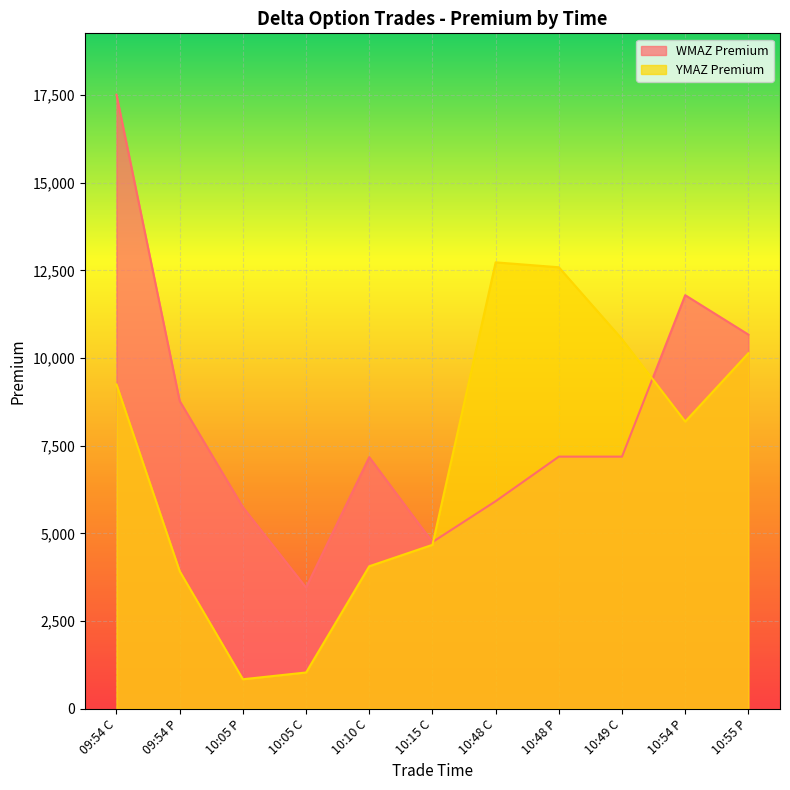

What is the approximate value of YMAZ Premium at 09:54 P?

3922